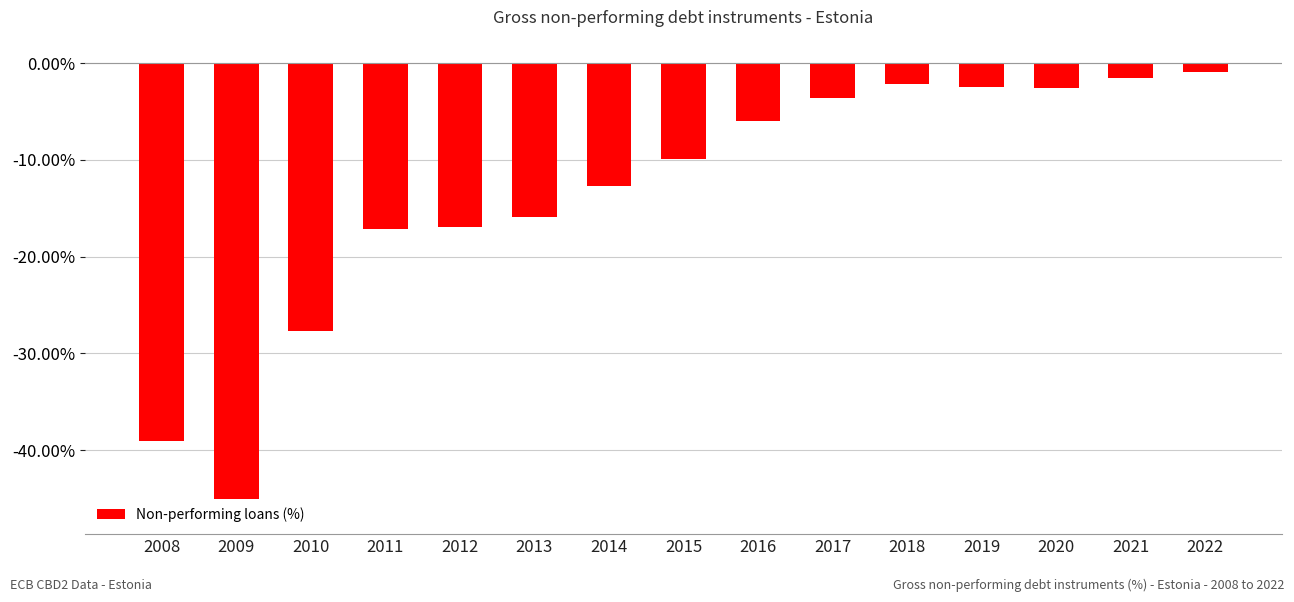

What is the value of the 4th bar from the left?

-17.1